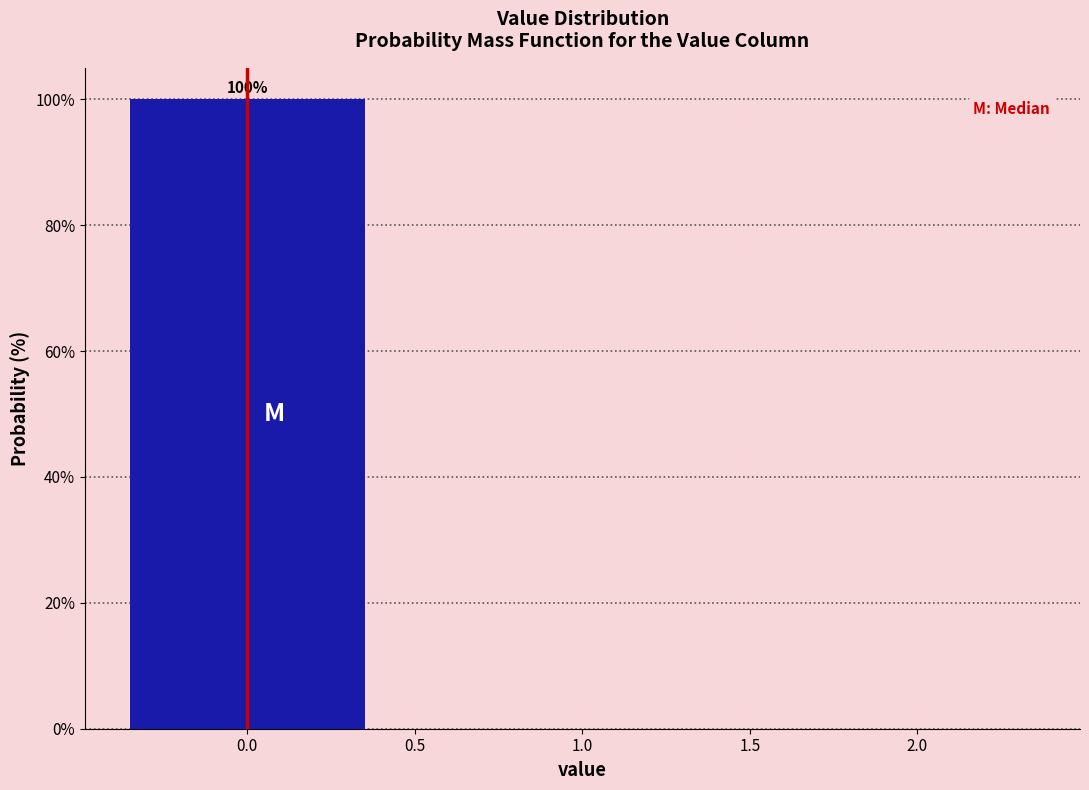

Which range on the x-axis has the tallest bar?

-0.5 to 0.5